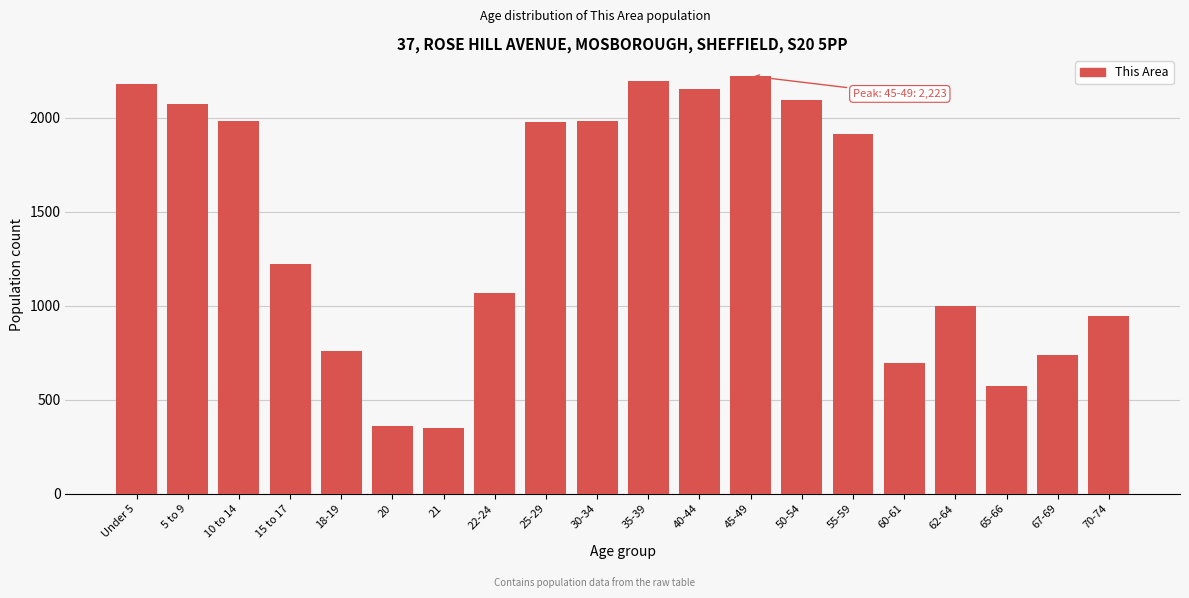

What is the label of the 16th bar from the left?

60-61